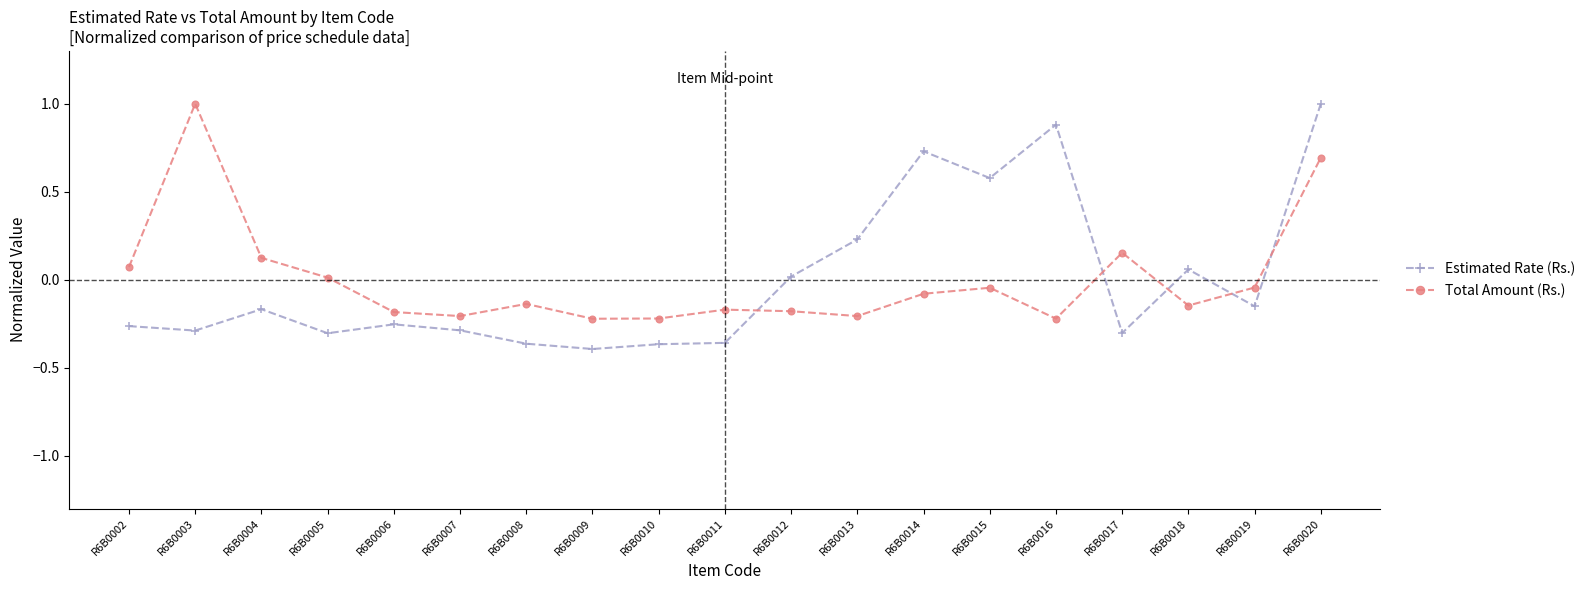

At which category does Estimated Rate (Rs.) reach its first local peak?

R6B0004